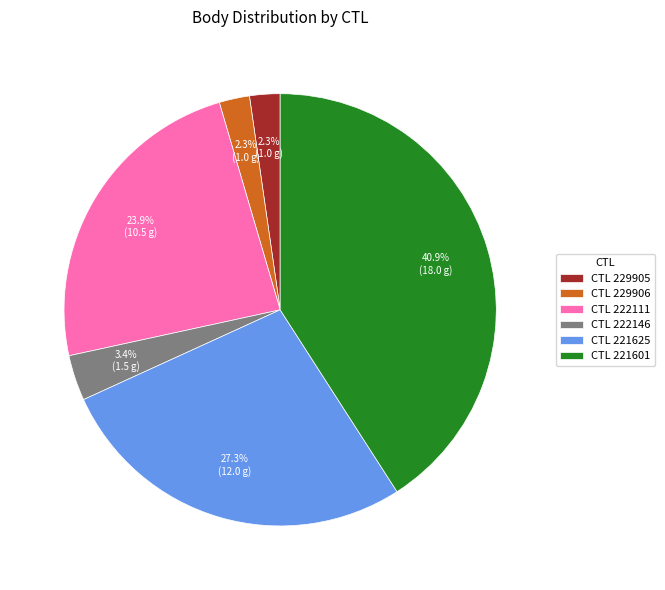

To the nearest percent, what is the average slice percentage?

17%